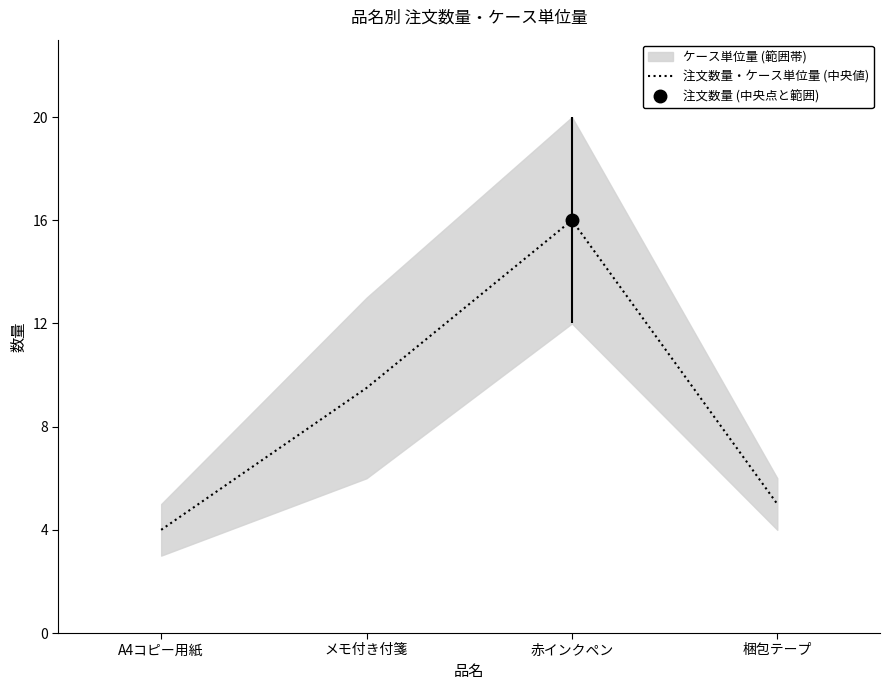

Count the number of categories in the chart.

4